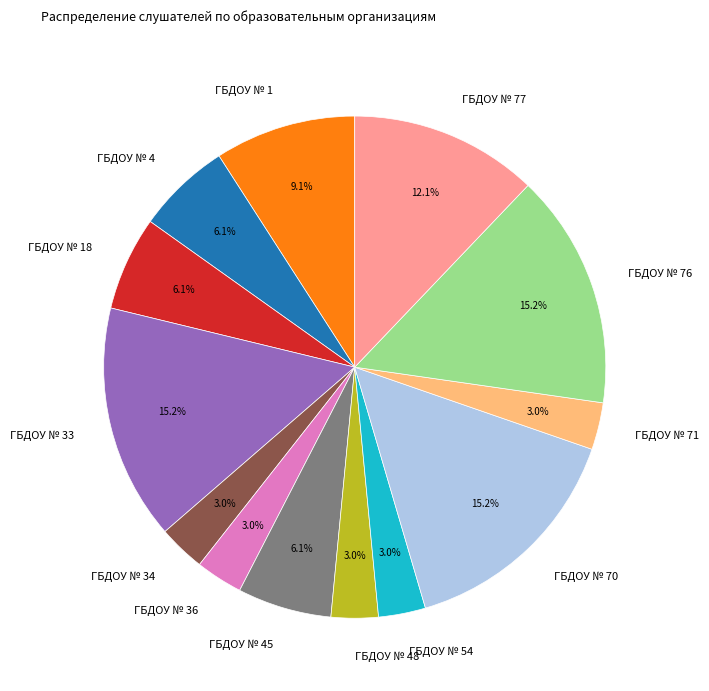

What portion of the pie excludes ГБДОУ № 76?

84.8%